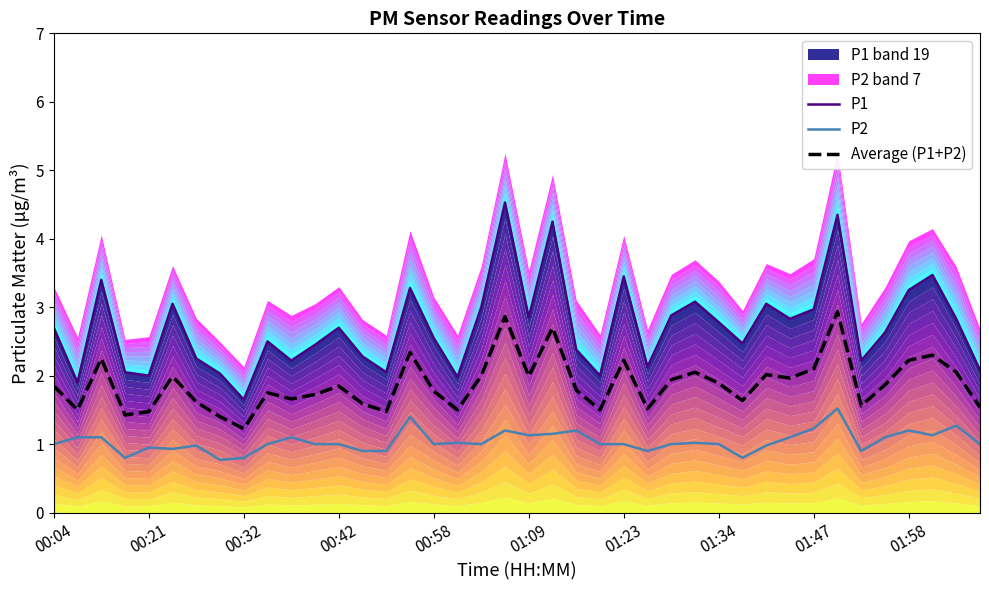

True or false: Average (P1+P2) and P2 intersect in this chart.

False